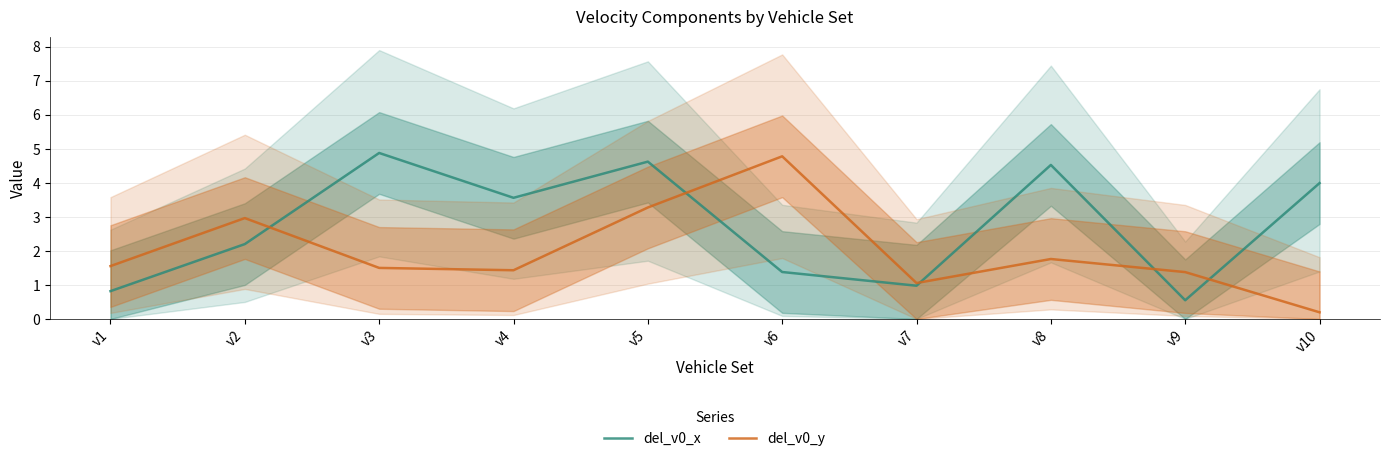

How many times do del_v0_y and del_v0_x cross each other?

5